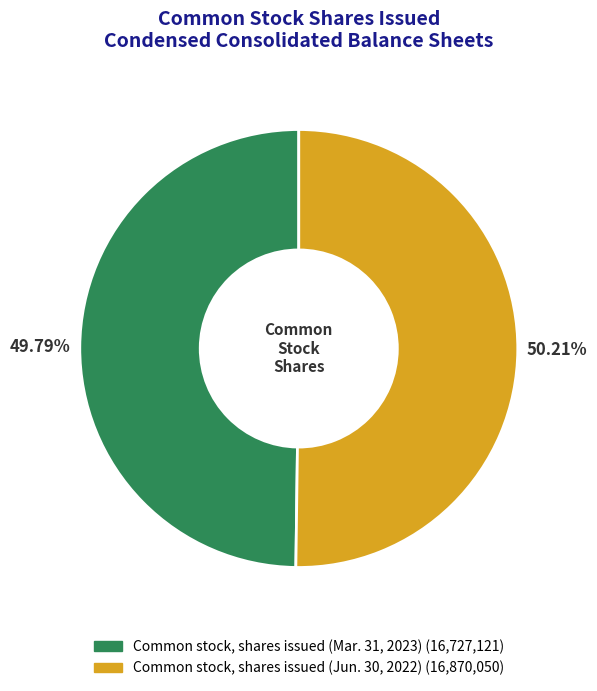

Approximately how many times larger is the value at Common stock, shares issued (Jun. 30, 2022) compared to Common stock, shares issued (Mar. 31, 2023)?

1.0